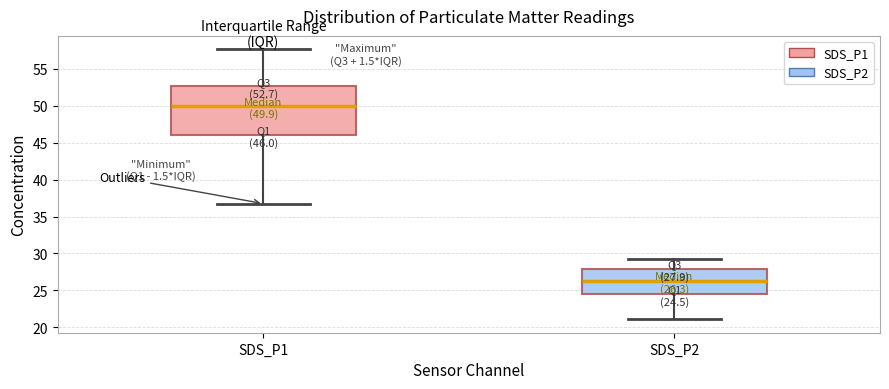

Comparing the boxes themselves (not the whiskers), which one is the tallest?

SDS_P1